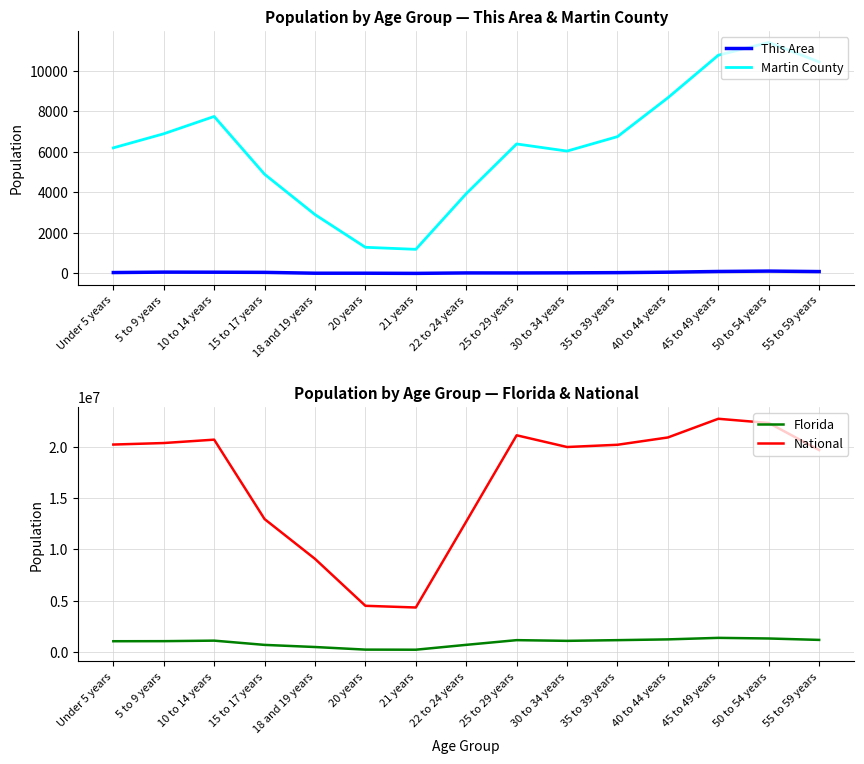

How many interior local peaks does the Martin County series have?

3